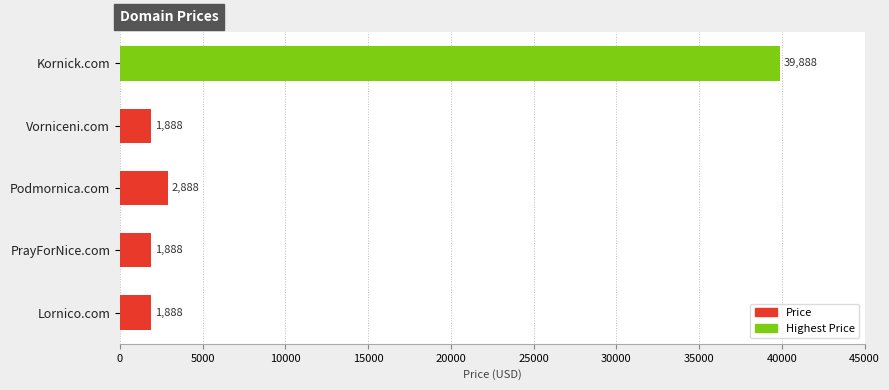

At which category does the chart reach its peak across all series?

Kornick.com